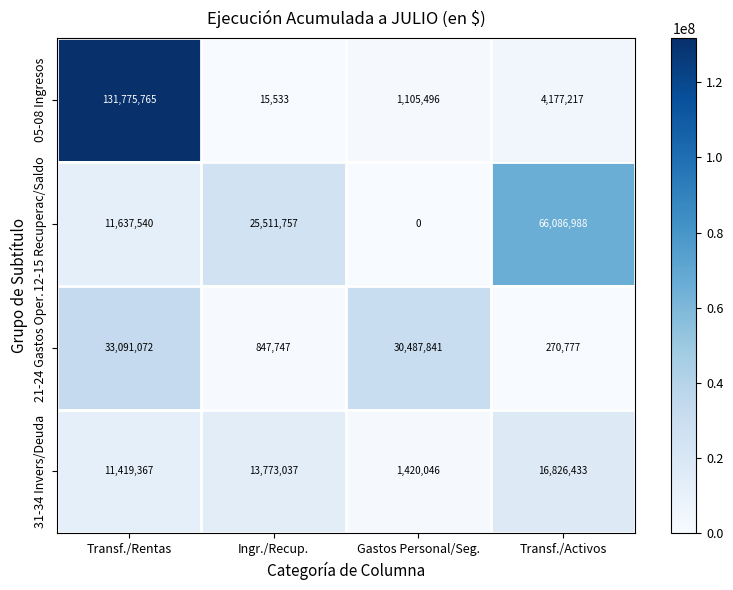

What is the sum of the 31-34 Invers/Deuda values at Gastos Personal/Seg. and Transf./Activos?

18246479